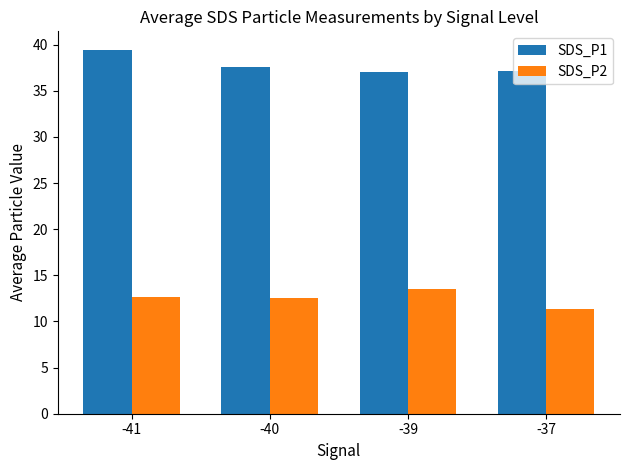

List the series in order of their overall mean, lowest first.

SDS_P2, SDS_P1